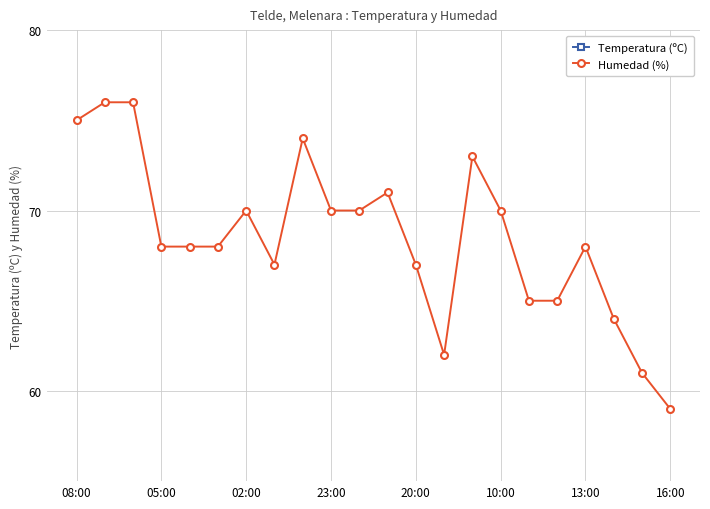

Which series has the largest total across all categories?

Humedad (%)